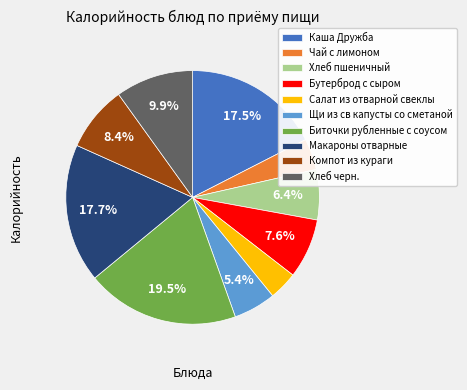

How many slices are in this pie chart?

10